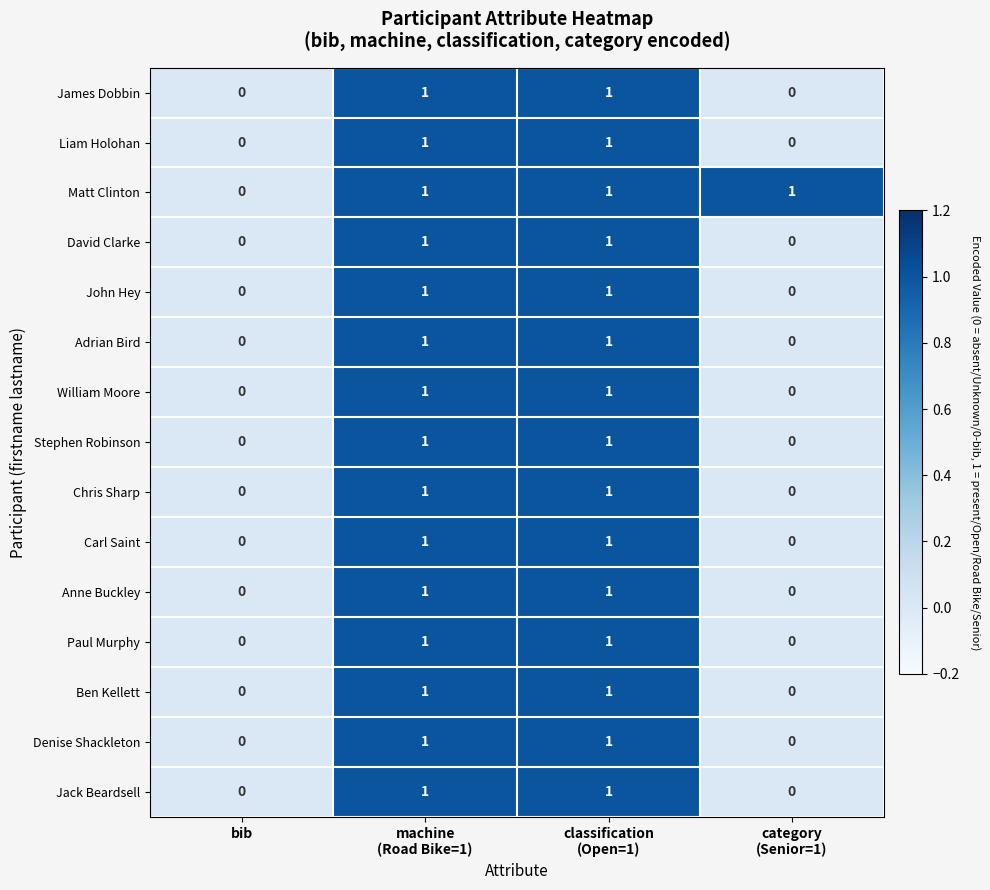

Count the David Clarke values in the range 0 to 1.

4